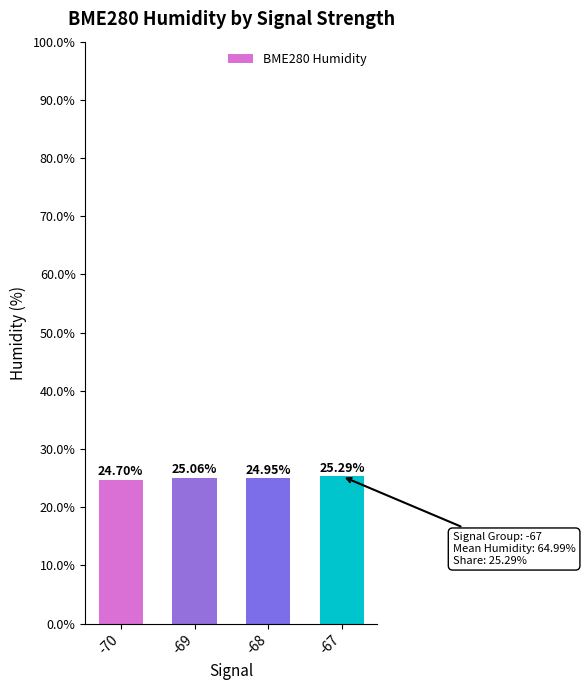

What is the difference between the maximum and minimum values?

0.6